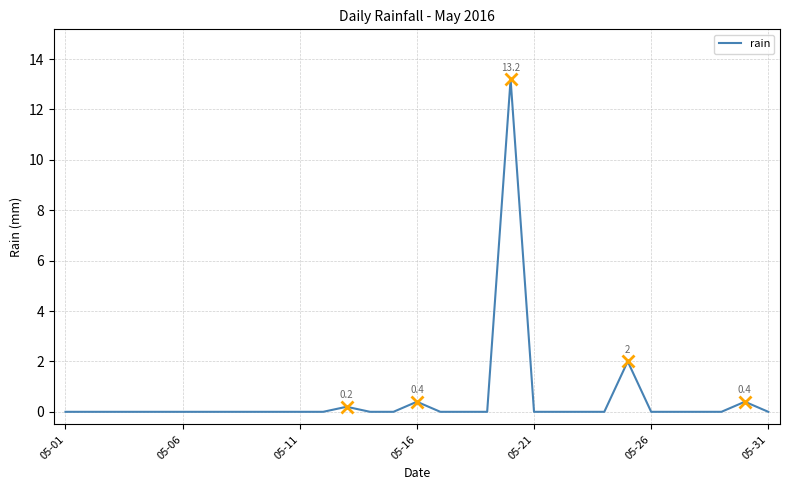

What is the sum of all values?

16.2